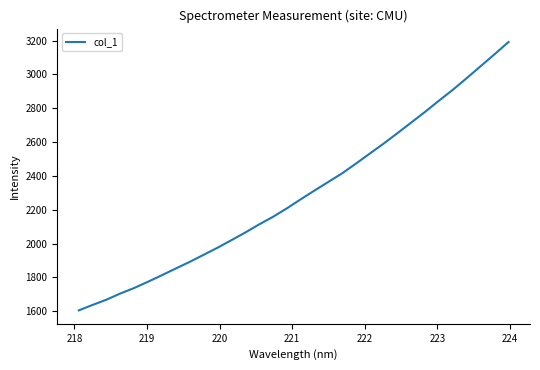

What is the minimum value shown in the chart?

1604.7